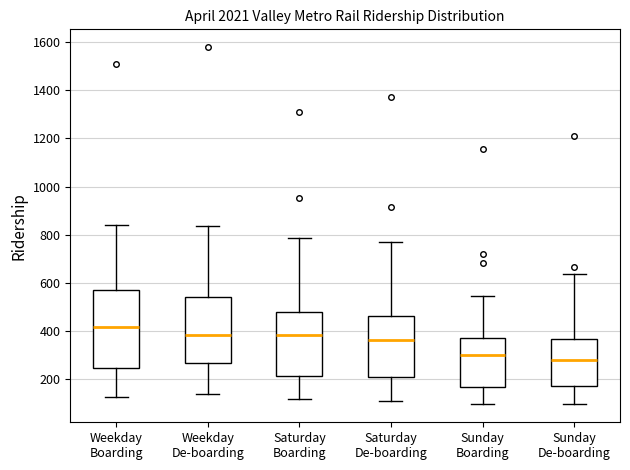

Reading left to right, read every box against the y-axis: the position of its median line, the range the box covers, and the ends of its whiskers. The values are not printed on the chart, so give them approximately, as read against the axis.

Weekday Boarding: median 420, box 240 to 580, whiskers 120 to 840
Weekday De-boarding: median 380, box 260 to 540, whiskers 140 to 840
Saturday Boarding: median 380, box 220 to 480, whiskers 120 to 780
Saturday De-boarding: median 360, box 220 to 460, whiskers 120 to 780
Sunday Boarding: median 300, box 160 to 380, whiskers 100 to 540
Sunday De-boarding: median 280, box 180 to 360, whiskers 100 to 640